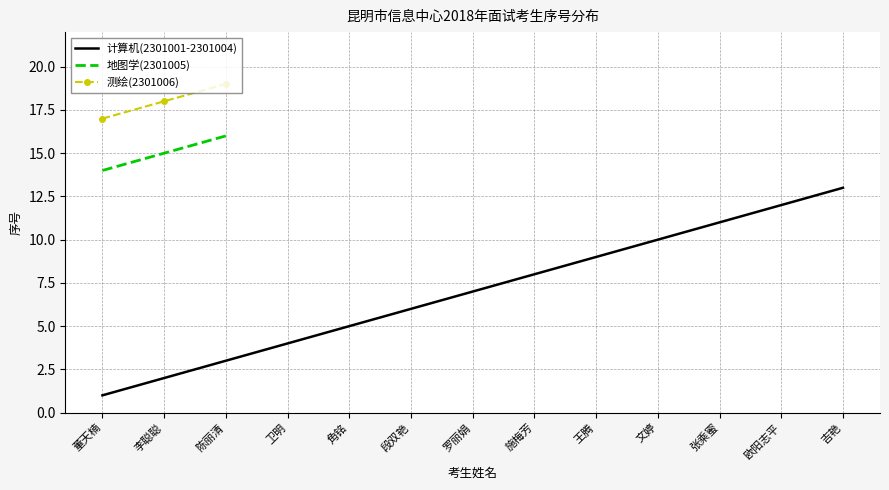

True or false: 地图学(2301005) and 计算机(2301001-2301004) intersect in this chart.

False